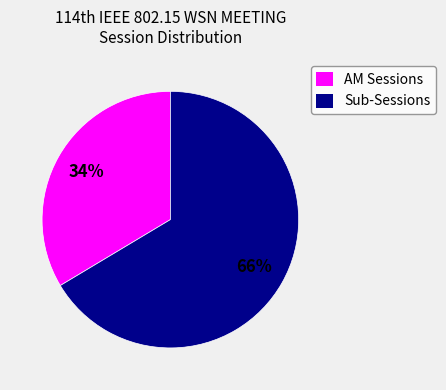

To the nearest percent, what is the combined percentage of Sub-Sessions and AM Sessions?

100%